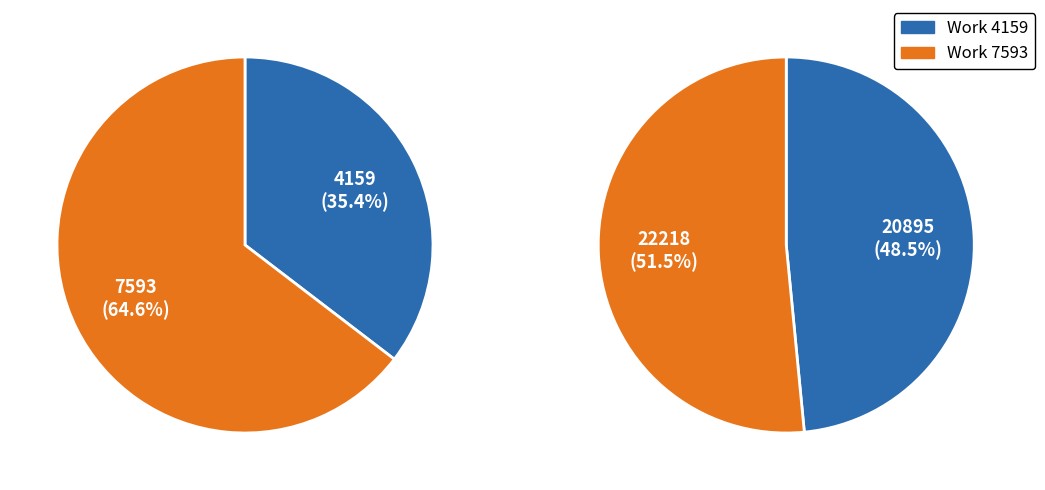

The Work 7593 slice represents 65% of the pie. True or false?

True